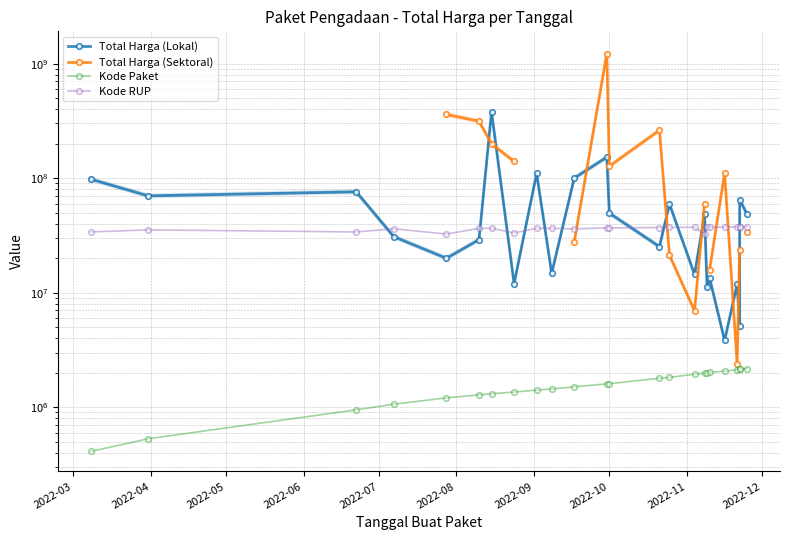

What value does the Kode RUP series have at 12?

36753382.0